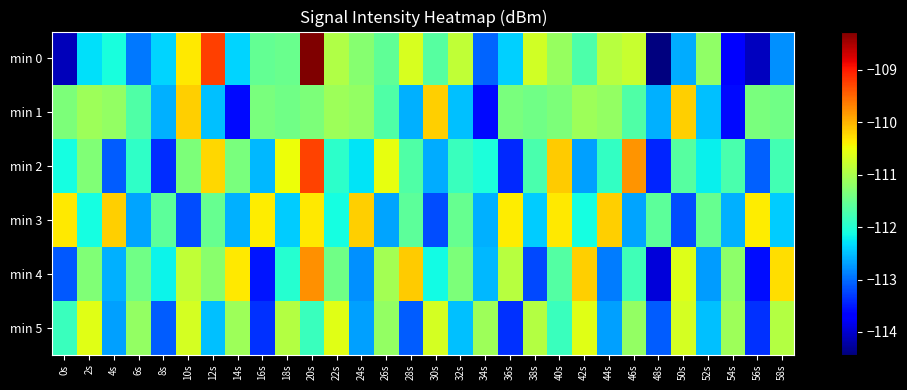

Reading left to right, what are all the values shown in this chart?

min 0: 0s=-114.1	2s=-112.3	4s=-112.1	6s=-112.9	8s=-112.4	10s=-110.3	12s=-109.2	14s=-112.4	16s=-111.5	18s=-111.5	20s=-108.3	22s=-110.9	24s=-111.3	26s=-111.5	28s=-110.7	30s=-111.6	32s=-110.8	34s=-113.1	36s=-112.4	38s=-110.7	40s=-111.2	42s=-111.7	44s=-110.9	46s=-110.8	48s=-114.4	50s=-112.6	52s=-111.2	54s=-113.7	56s=-114.1	58s=-112.8
min 1: 0s=-111.3	2s=-111.1	4s=-111.2	6s=-111.7	8s=-112.6	10s=-110.2	12s=-112.5	14s=-113.6	16s=-111.4	18s=-111.4	20s=-111.3	22s=-111.1	24s=-111.2	26s=-111.7	28s=-112.6	30s=-110.2	32s=-112.5	34s=-113.6	36s=-111.4	38s=-111.4	40s=-111.3	42s=-111.1	44s=-111.2	46s=-111.7	48s=-112.6	50s=-110.2	52s=-112.5	54s=-113.6	56s=-111.4	58s=-111.4
min 2: 0s=-112.1	2s=-111.3	4s=-113.1	6s=-111.9	8s=-113.4	10s=-111.3	12s=-110.2	14s=-111.4	16s=-112.5	18s=-110.5	20s=-109.3	22s=-111.9	24s=-112.3	26s=-110.5	28s=-111.7	30s=-112.6	32s=-111.8	34s=-112.1	36s=-113.4	38s=-111.7	40s=-110.2	42s=-112.7	44s=-111.9	46s=-109.8	48s=-113.4	50s=-111.6	52s=-112.2	54s=-111.7	56s=-113.1	58s=-111.8
min 3: 0s=-110.3	2s=-112.1	4s=-110.2	6s=-112.7	8s=-111.6	10s=-113.2	12s=-111.5	14s=-112.6	16s=-110.4	18s=-112.4	20s=-110.3	22s=-112.1	24s=-110.2	26s=-112.7	28s=-111.6	30s=-113.2	32s=-111.5	34s=-112.6	36s=-110.4	38s=-112.4	40s=-110.3	42s=-112.1	44s=-110.2	46s=-112.7	48s=-111.6	50s=-113.2	52s=-111.5	54s=-112.6	56s=-110.4	58s=-112.4
min 4: 0s=-113.1	2s=-111.3	4s=-112.6	6s=-111.4	8s=-112.2	10s=-110.8	12s=-111.2	14s=-110.4	16s=-113.5	18s=-112.0	20s=-109.8	22s=-111.4	24s=-112.8	26s=-111.0	28s=-110.2	30s=-112.1	32s=-111.3	34s=-112.6	36s=-110.9	38s=-113.2	40s=-111.7	42s=-110.2	44s=-112.9	46s=-111.8	48s=-113.9	50s=-110.6	52s=-112.7	54s=-111.2	56s=-113.6	58s=-110.3
min 5: 0s=-111.8	2s=-110.6	4s=-112.7	6s=-111.2	8s=-113.1	10s=-110.7	12s=-112.5	14s=-111.1	16s=-113.4	18s=-110.9	20s=-111.8	22s=-110.6	24s=-112.7	26s=-111.2	28s=-113.1	30s=-110.7	32s=-112.5	34s=-111.1	36s=-113.4	38s=-110.9	40s=-111.8	42s=-110.6	44s=-112.7	46s=-111.2	48s=-113.1	50s=-110.7	52s=-112.5	54s=-111.1	56s=-113.4	58s=-110.9